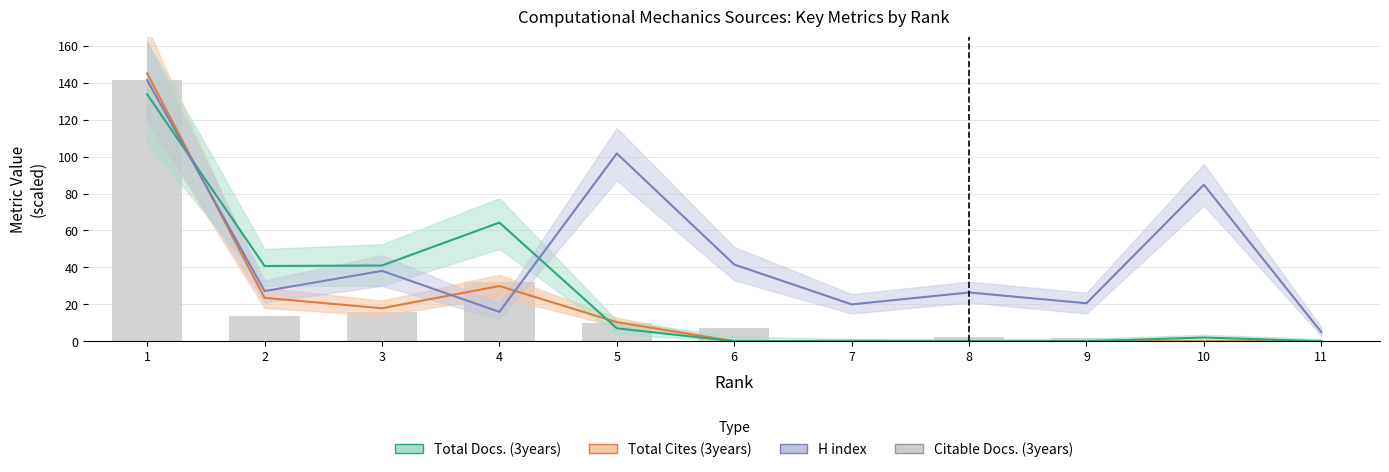

Reading left to right, what are all the values shown in this chart?

1=141.6	2=13.9	3=15.8	4=31.9	5=9.7	6=7.0	7=1.3	8=2.2	9=1.8	10=0.6	11=0.0